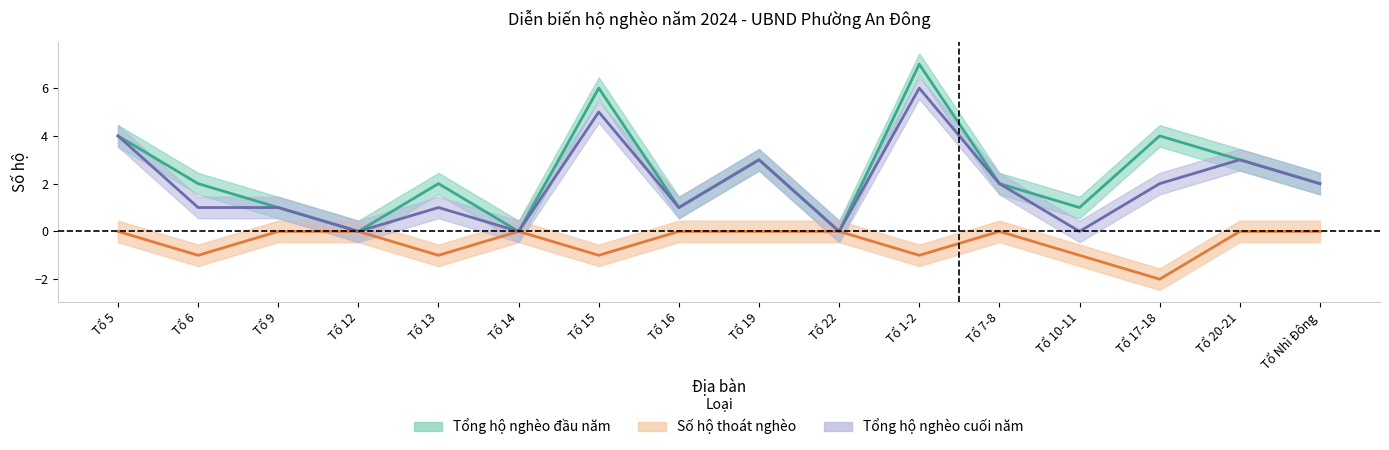

How many positive values does the Tổng số hộ nghèo đầu năm series have?

13